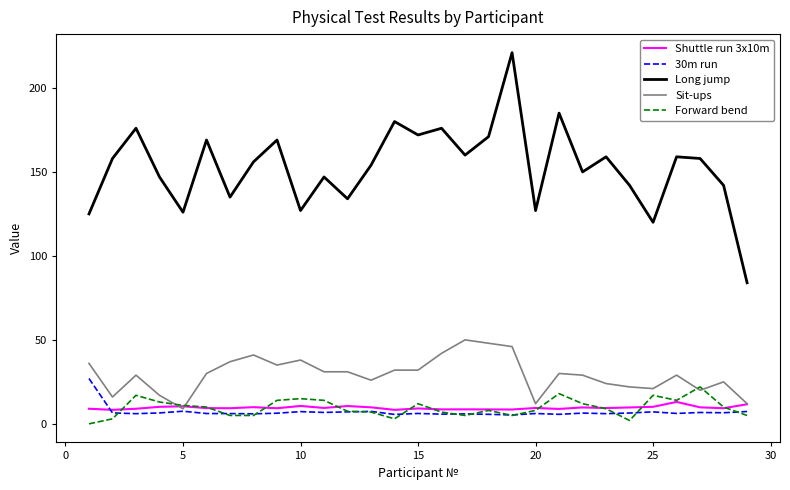

True or false: Long jump and 30m run cross at least once.

False